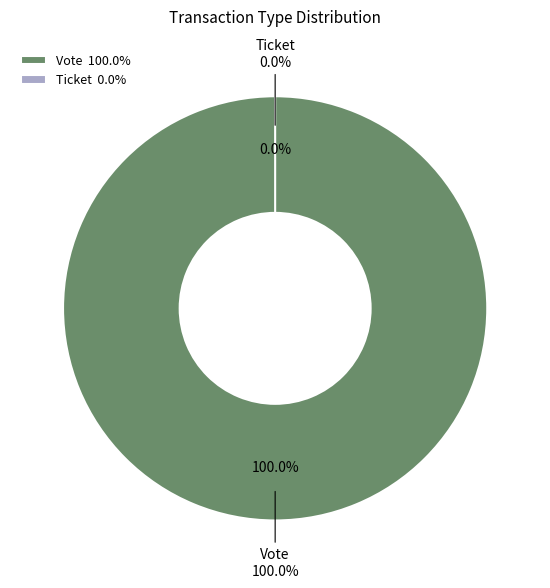

How many segments does this pie chart have?

2